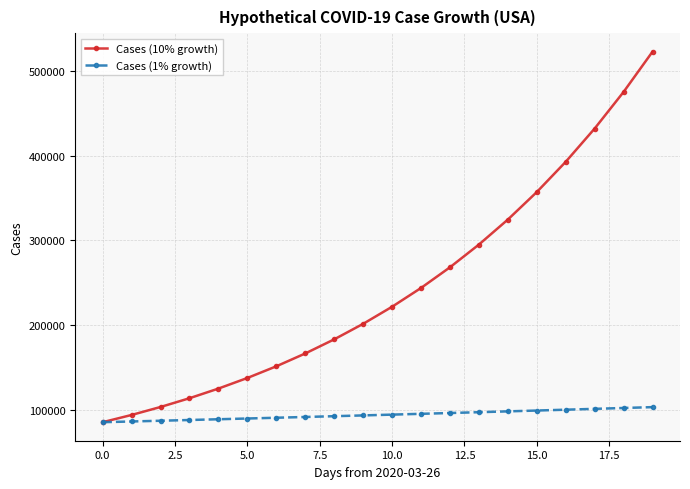

What are all the series names shown in the legend?

Cases (10% growth), Cases (1% growth)